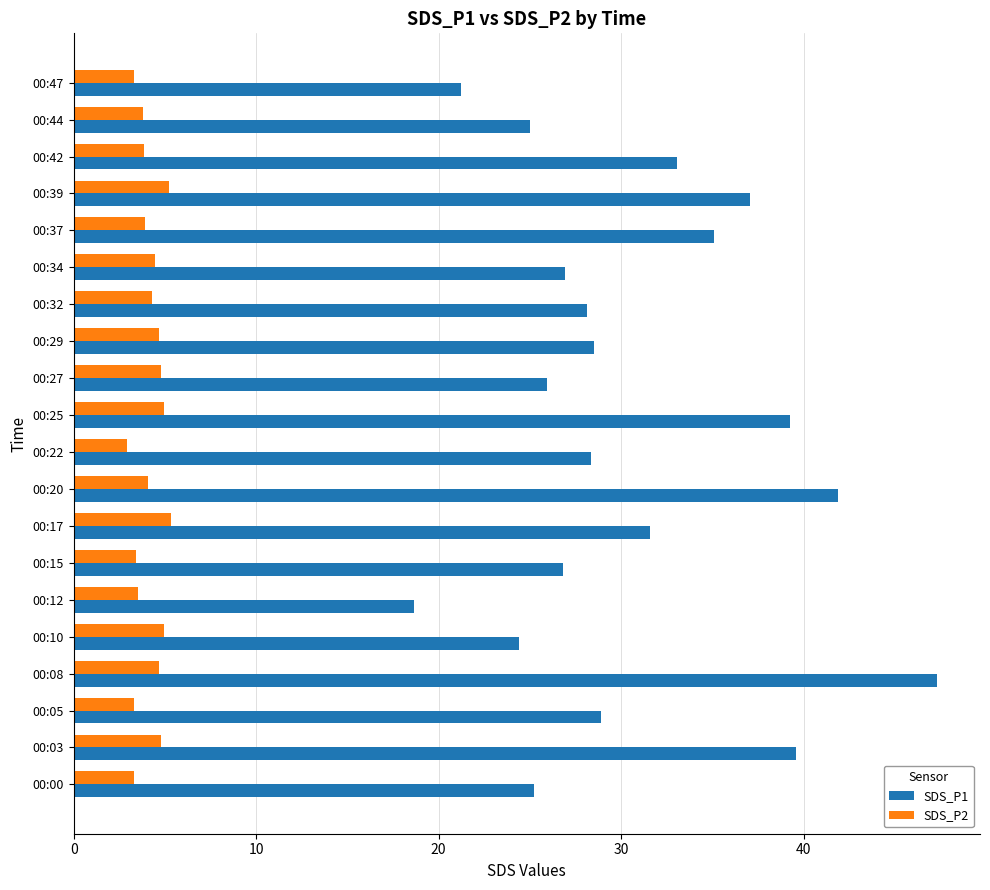

The SDS_P1 series shows 11.9 at 00:47. True or false?

False